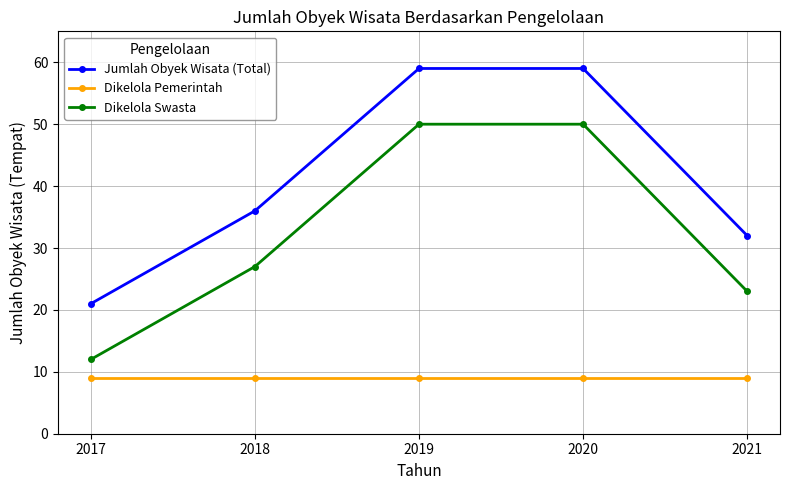

What is the spread (max minus min) of values at 2018?

27